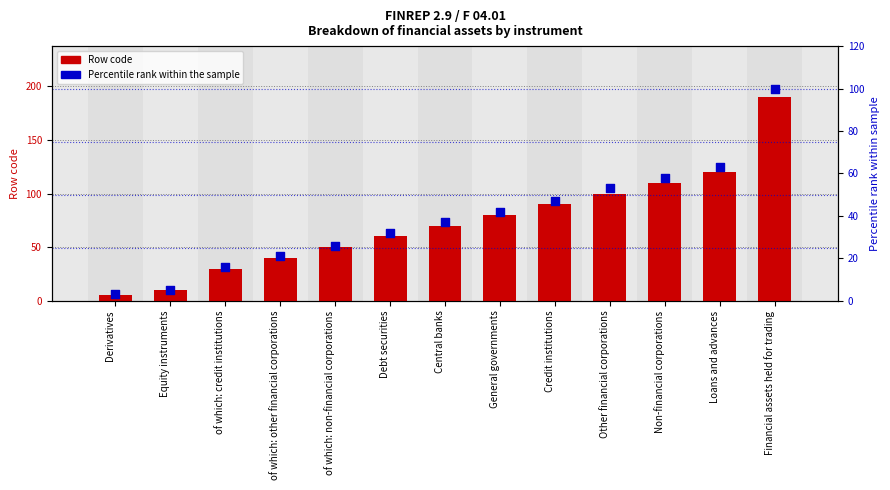

At how many categories does at least one series exceed 10?

11